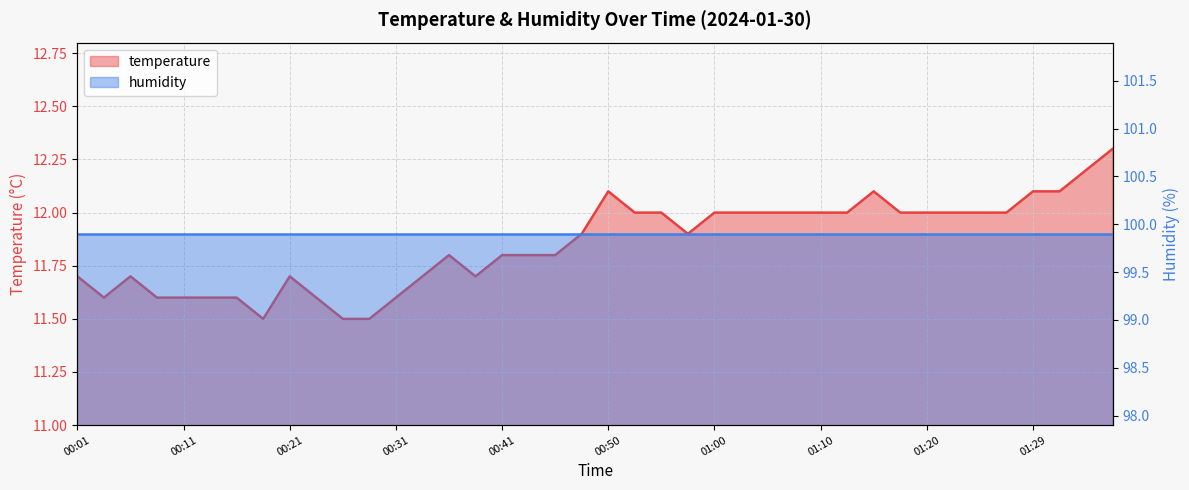

The value at 00:55 is 20.3. True or false?

False